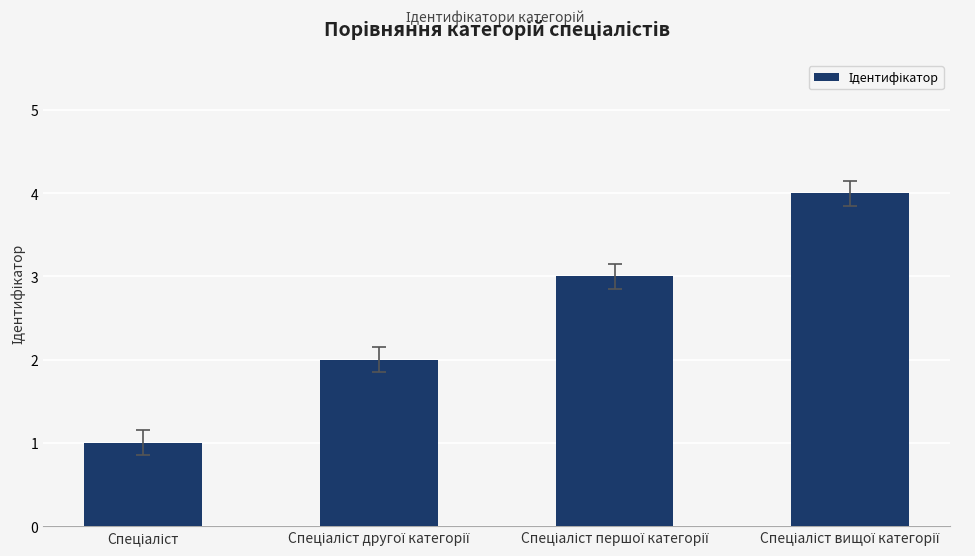

Reading right to left, list all the values displayed in this chart.

4	3	2	1